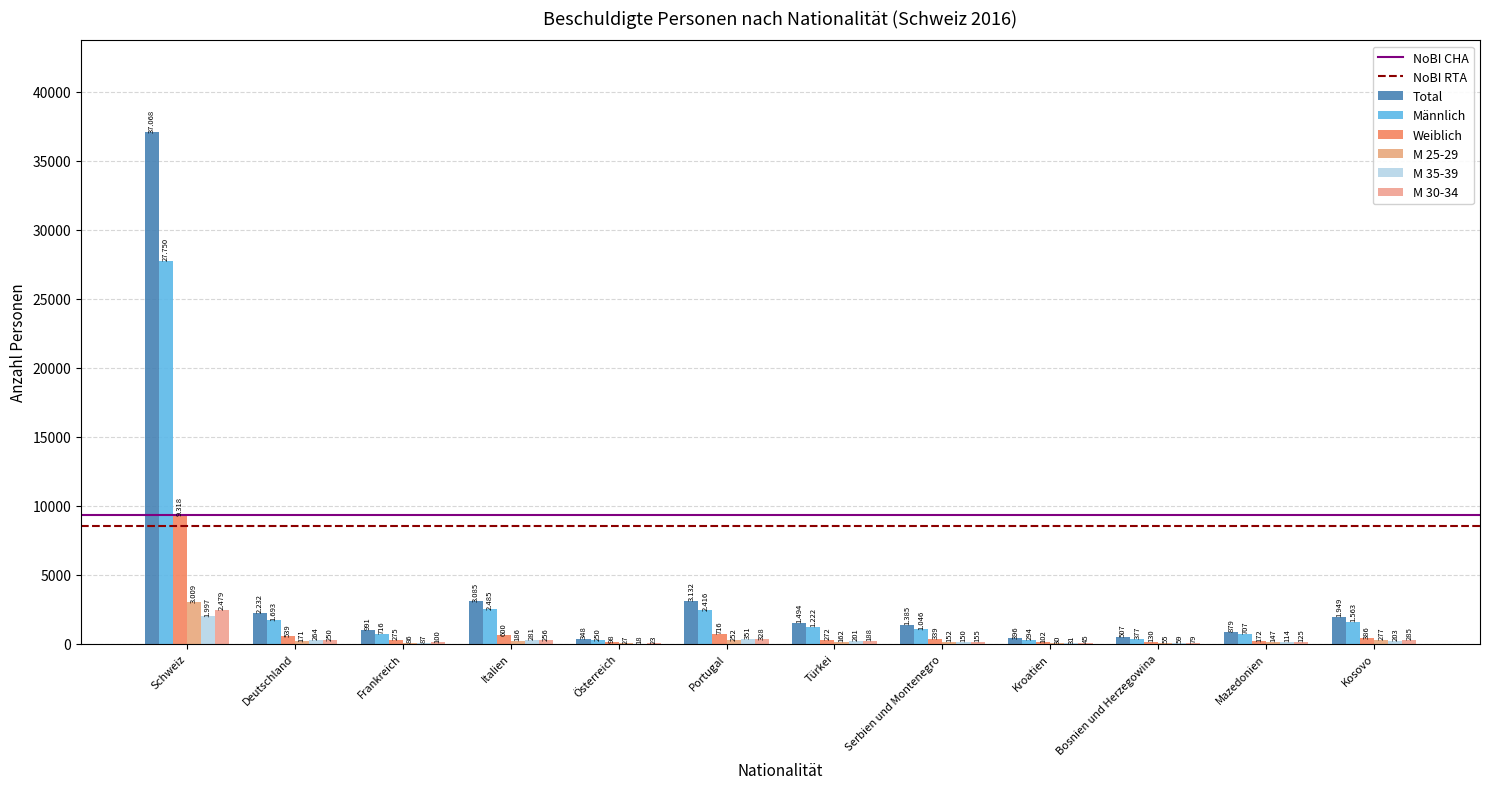

What is the difference between the maximum and minimum values in the Total series?

36720